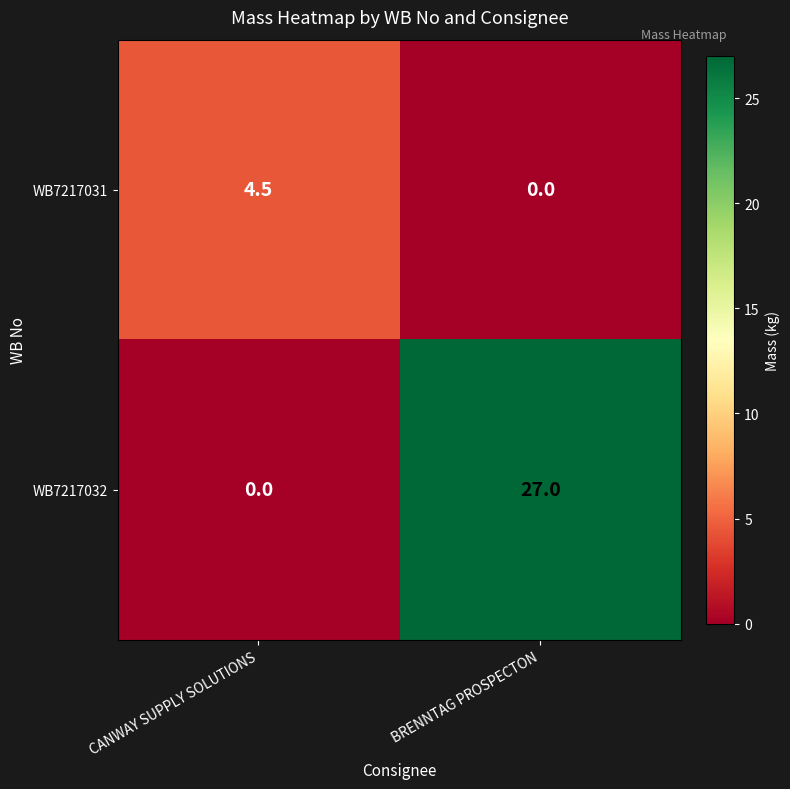

Which series changed the most between CANWAY SUPPLY SOLUTIONS and BRENNTAG PROSPECTON?

WB7217032